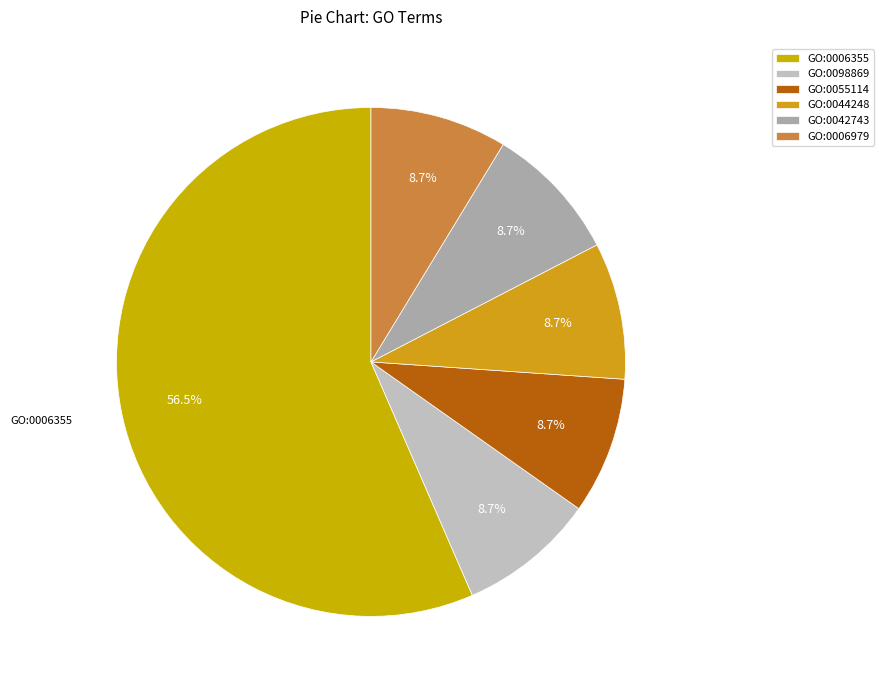

Does GO:0006355 represent more than half of the total?

Yes